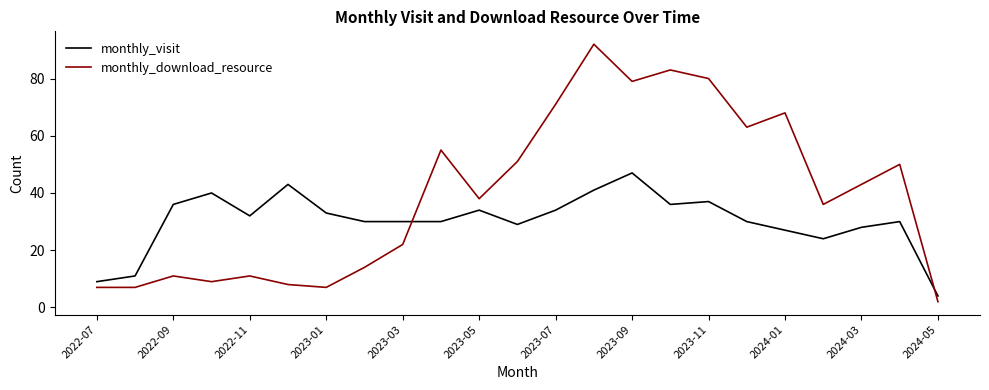

Which series has the largest range (max minus min)?

monthly_download_resource